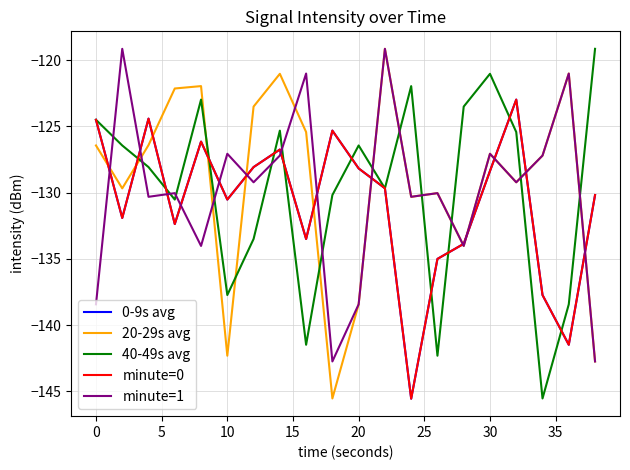

Does the chart display data point markers on the line(s)?

No